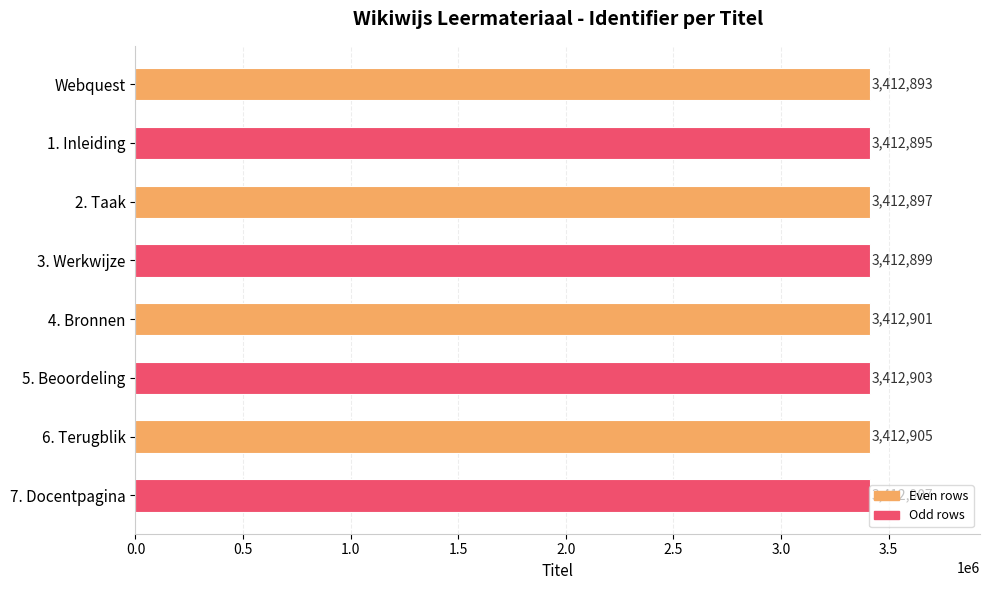

What is the average value?

3412900